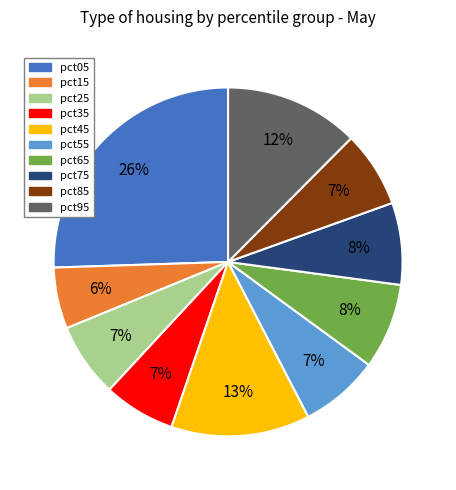

Do pct45 and pct55 together represent more than half of the pie?

No